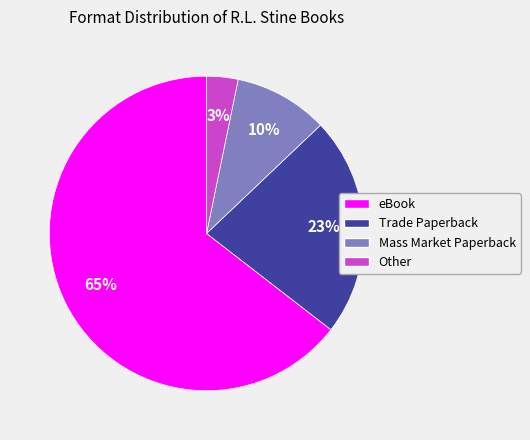

Which slice is the largest?

eBook